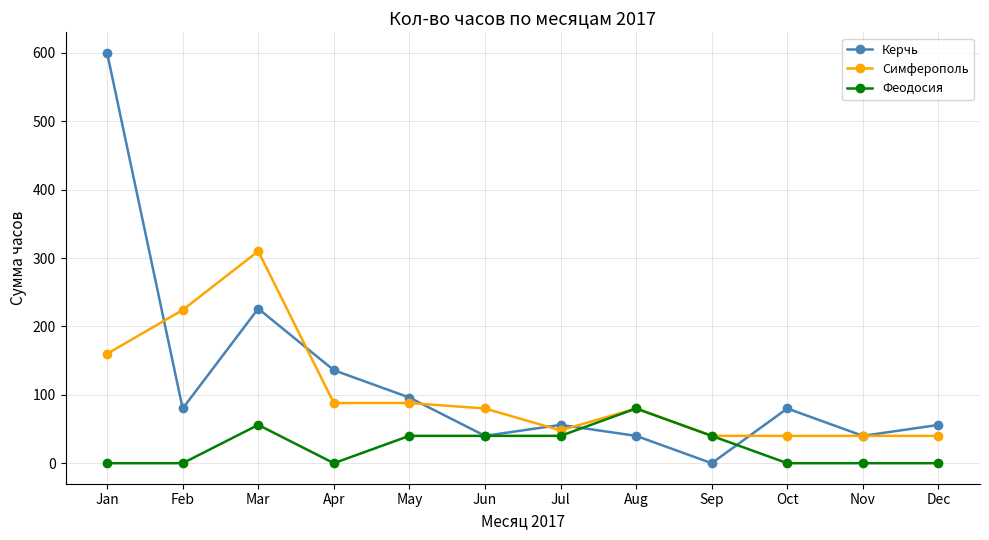

List the series in order of their peak value, highest first.

Керчь, Симферополь, Феодосия